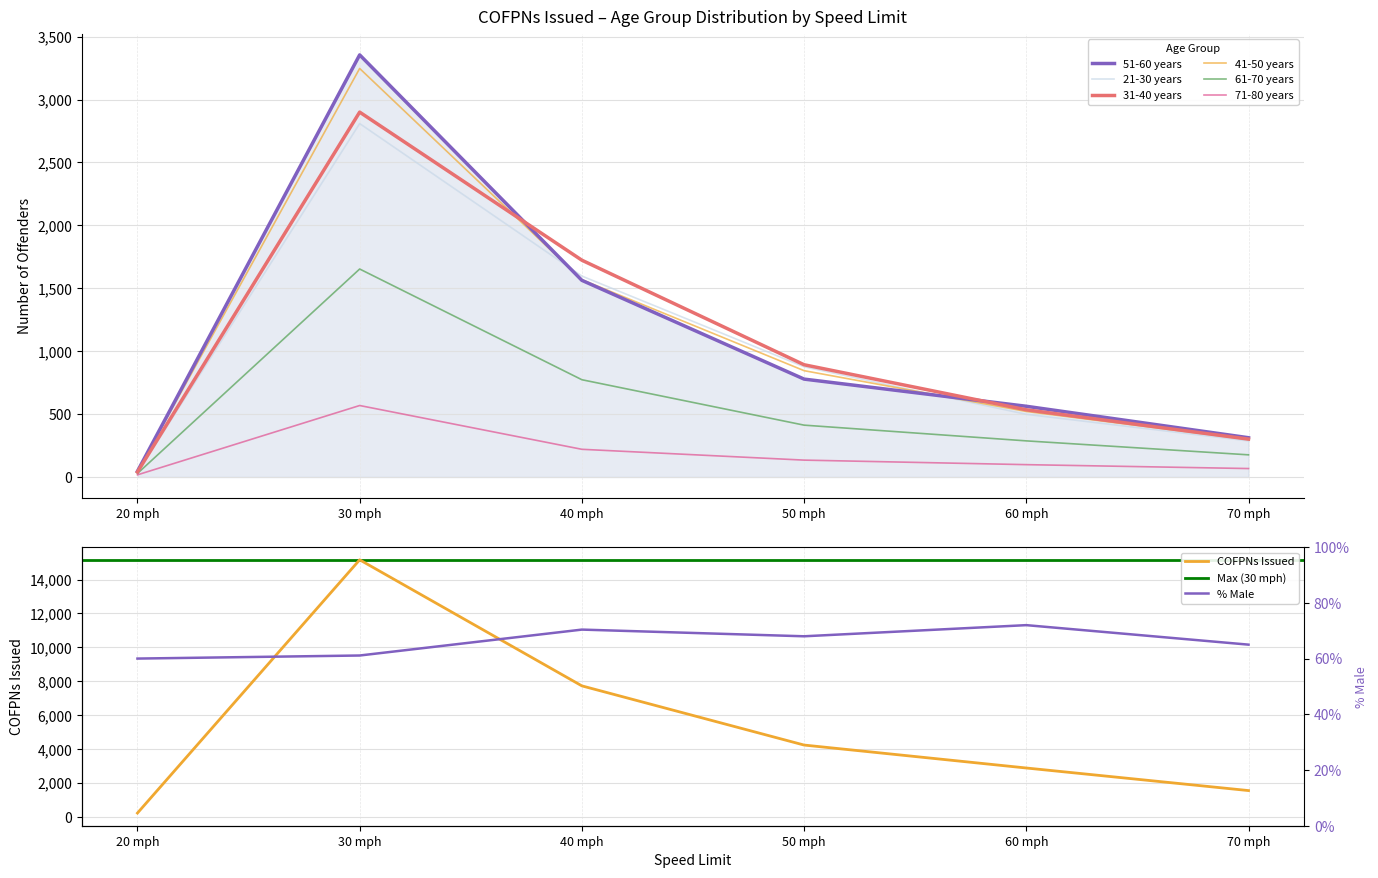

Does the chart have visible grid lines?

Yes